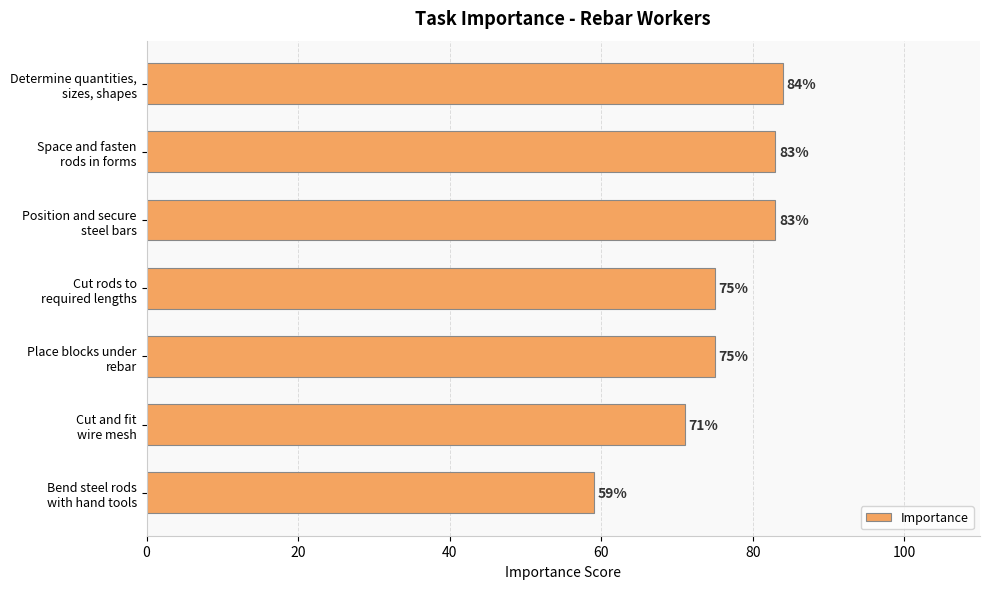

What is the value of the 3rd bar from the top?

83